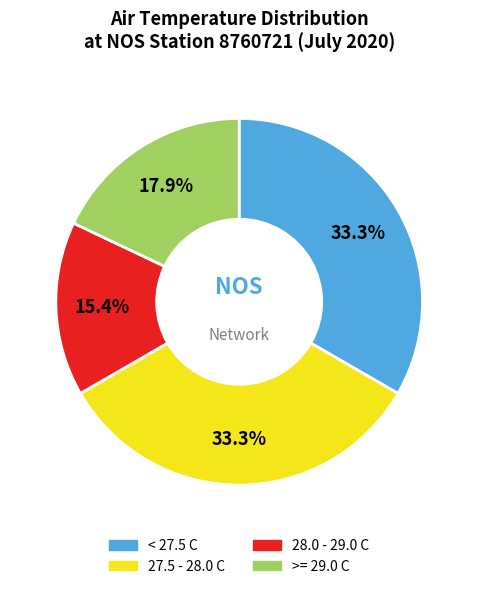

To the nearest percent, what is the average slice percentage?

25%